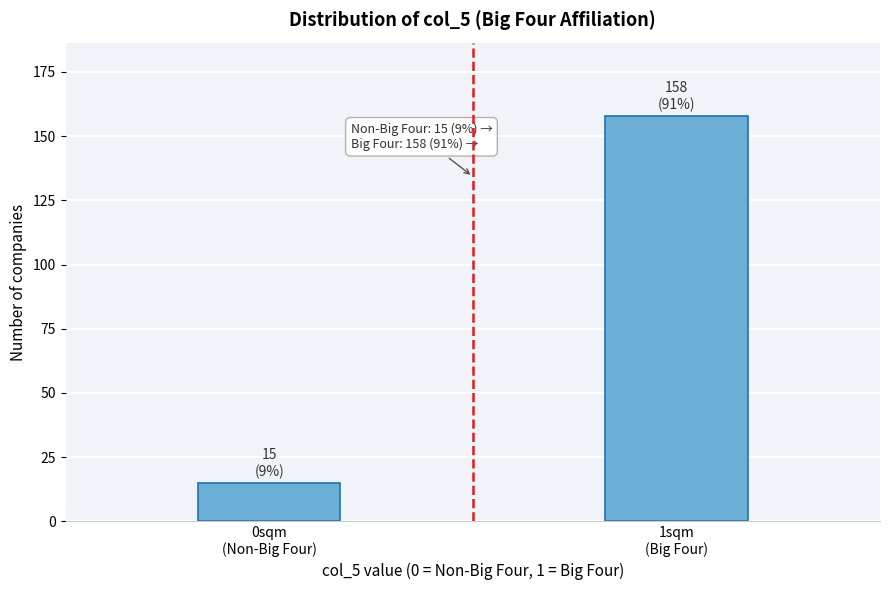

Reading left to right, list all the values displayed in this chart.

15	158